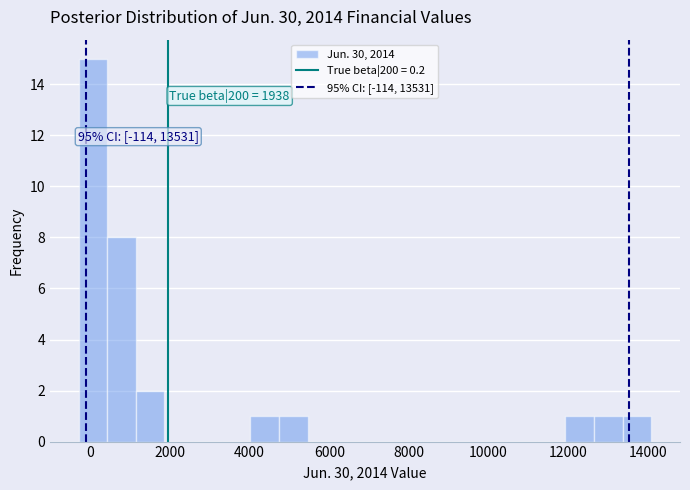

Around what value on the x-axis is the tallest bar? Give the approximate position of its centre, as read against the axis.

0